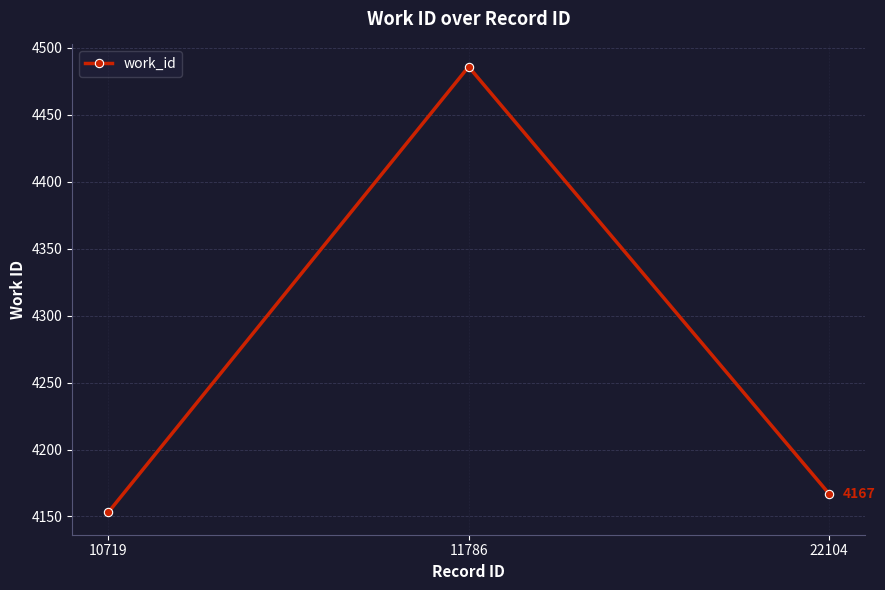

The chart shows a value of 6813 at 10719. True or false?

False